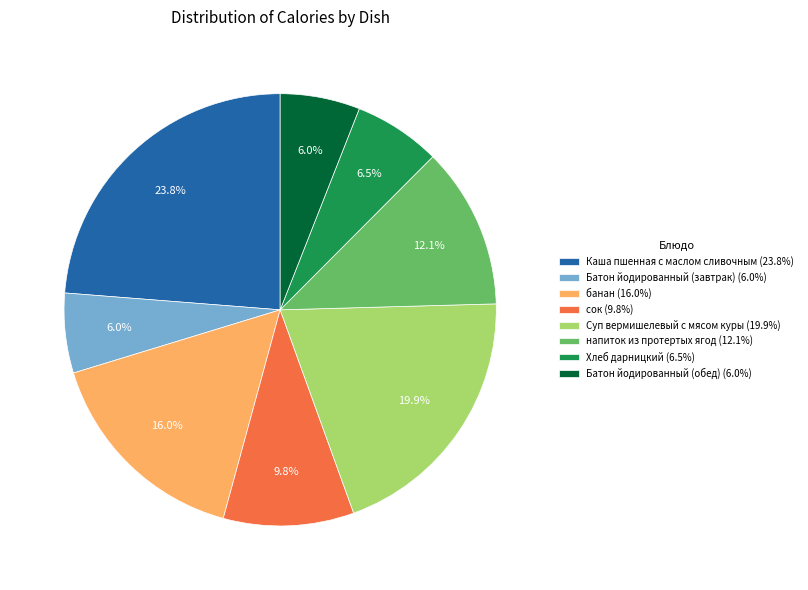

Does any single category account for the majority?

No